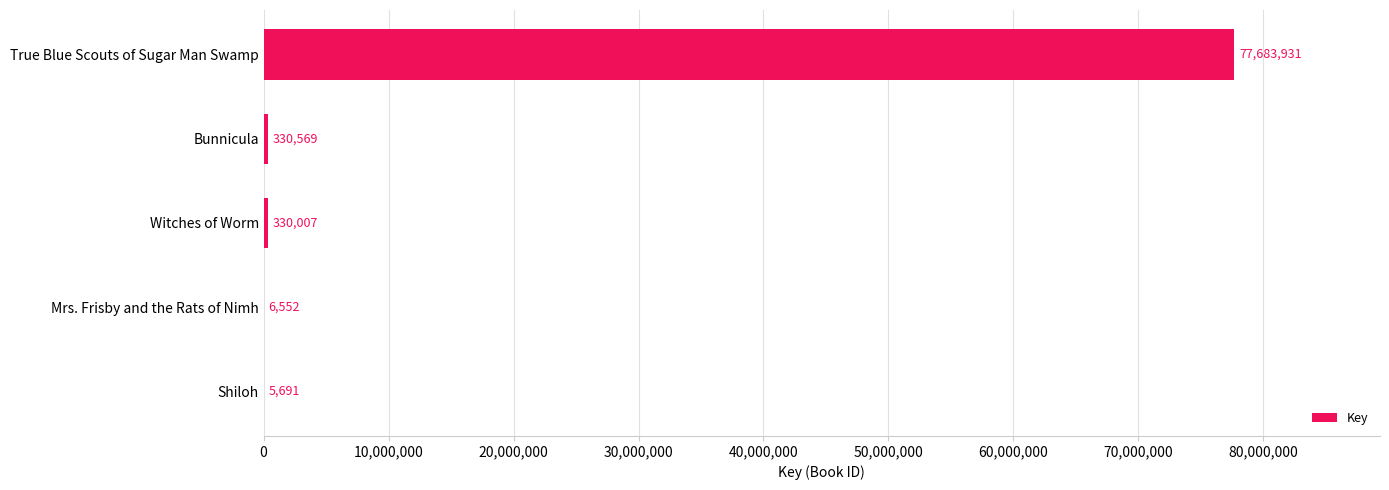

What value does the data have at Shiloh, to the nearest 100?

5700